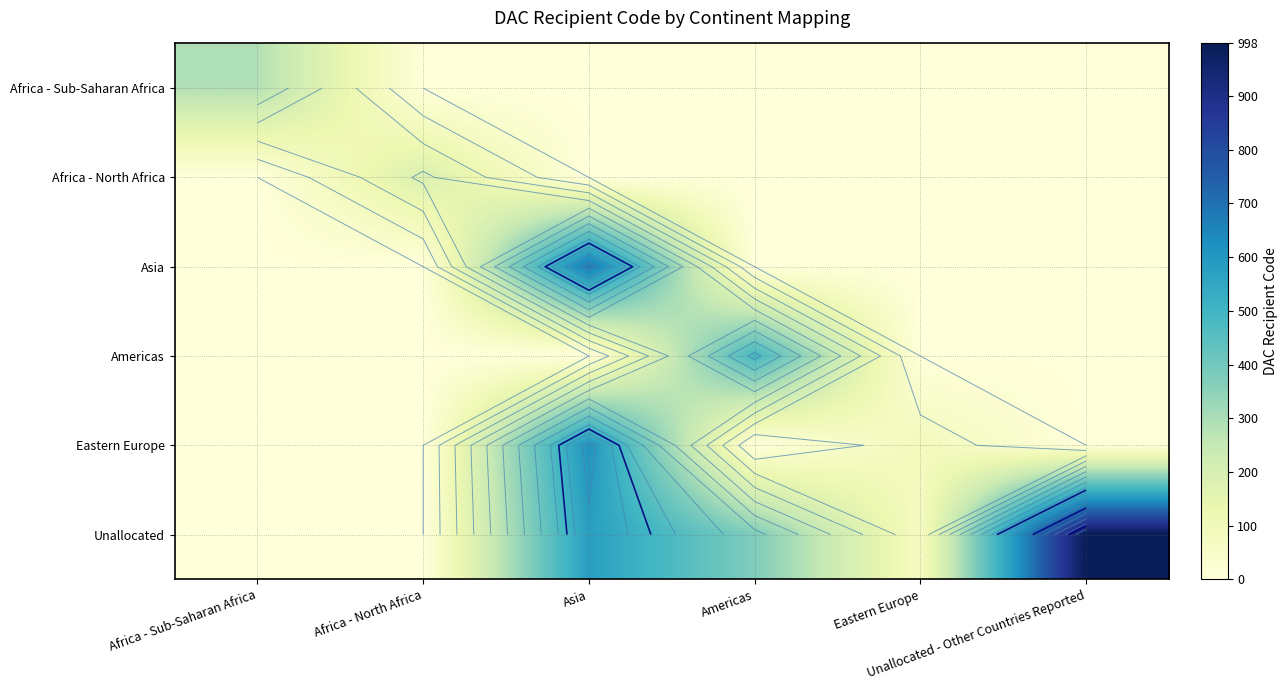

List the labels in order of Asia value, largest first.

Asia, Africa - Sub-Saharan Africa, Africa - North Africa, Americas, Eastern Europe, Unallocated - Other Countries Reported